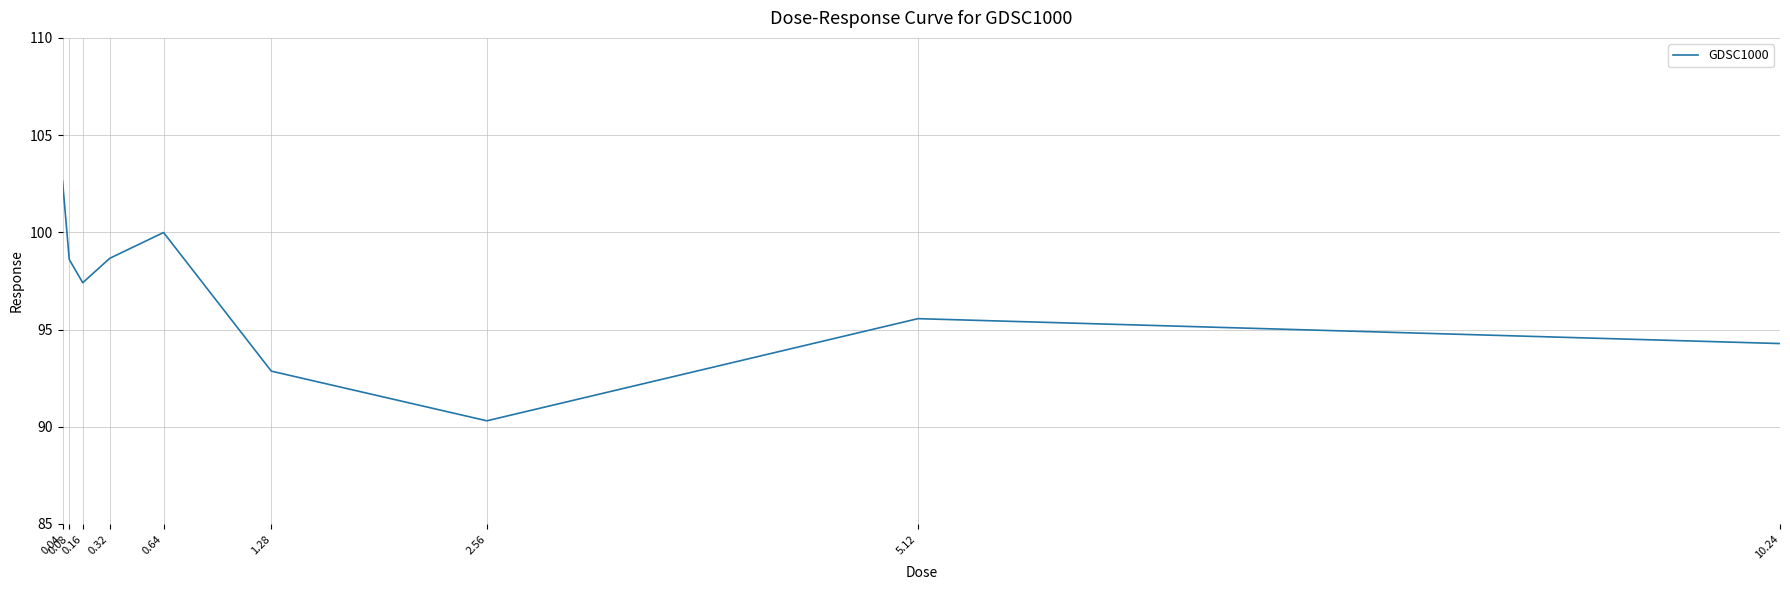

How many values exceed 97?

5